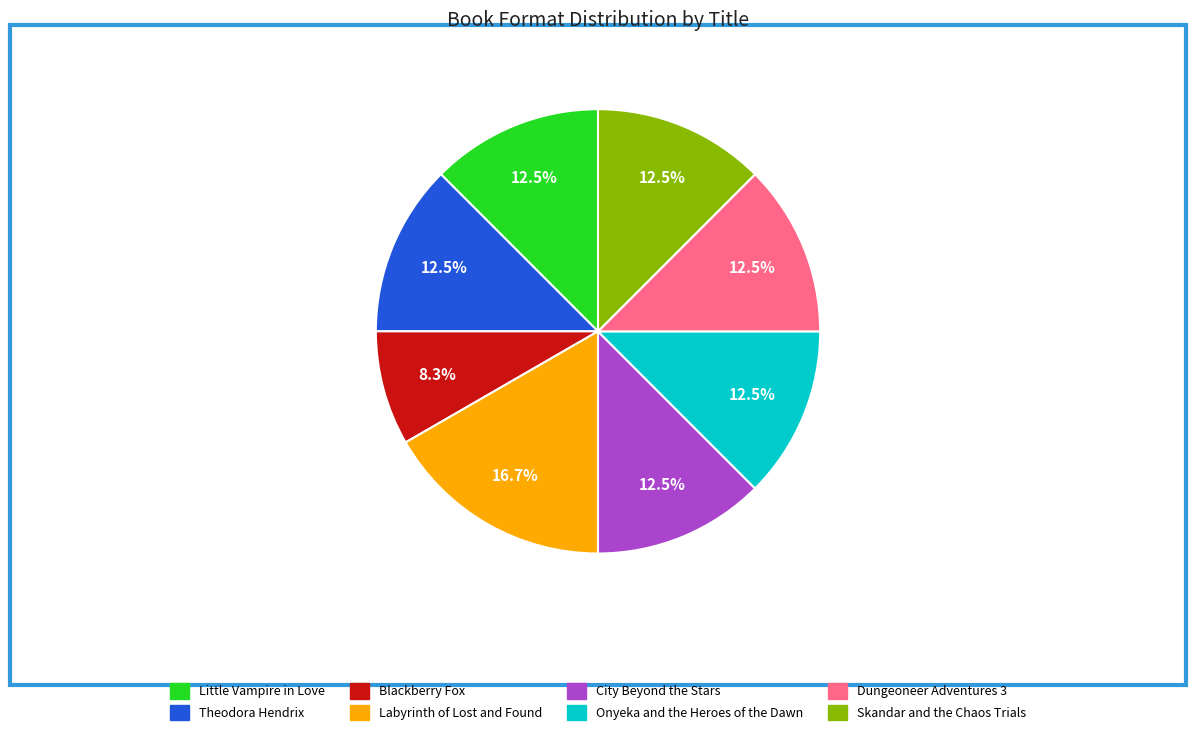

Does any single category account for the majority?

No